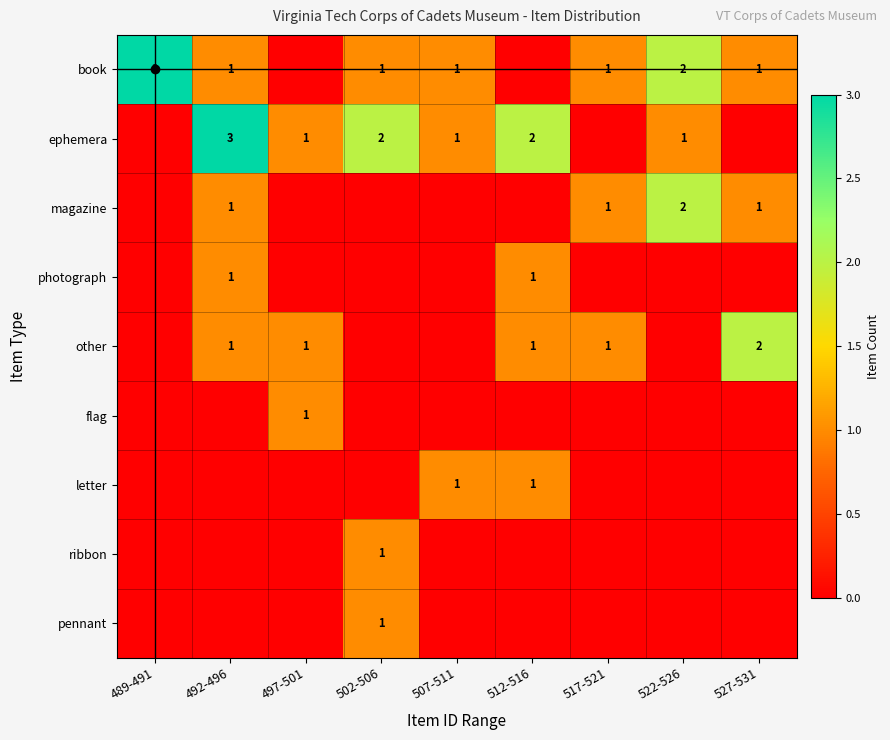

Which category has the highest value in the photograph series?

492-496